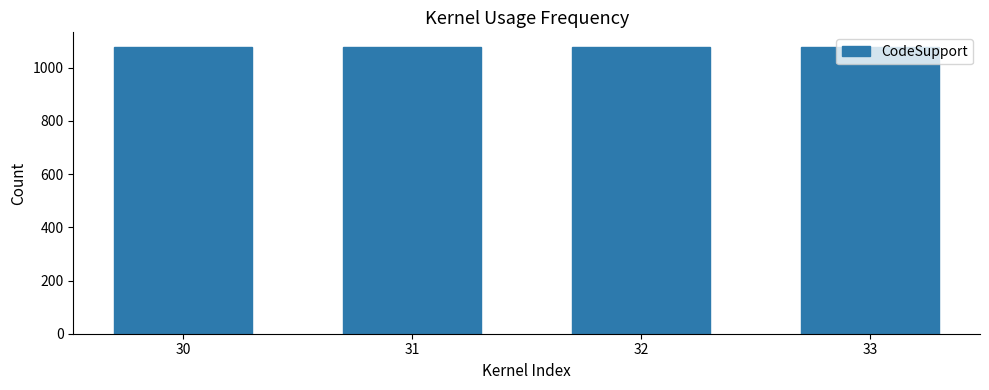

What is the lowest value of the CodeSupport series?

1079